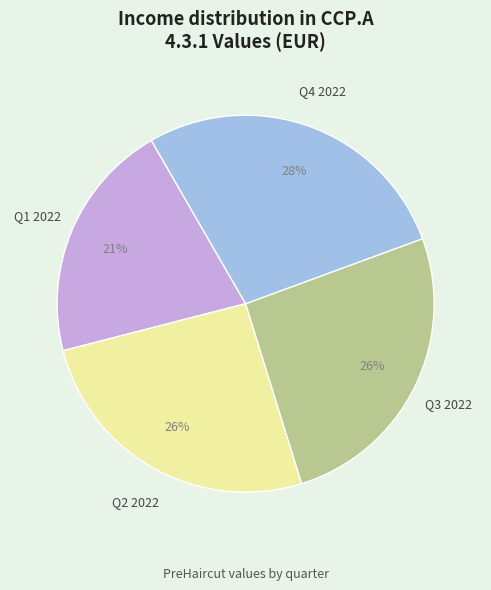

The Q1 2022 slice represents 21% of the pie. True or false?

True